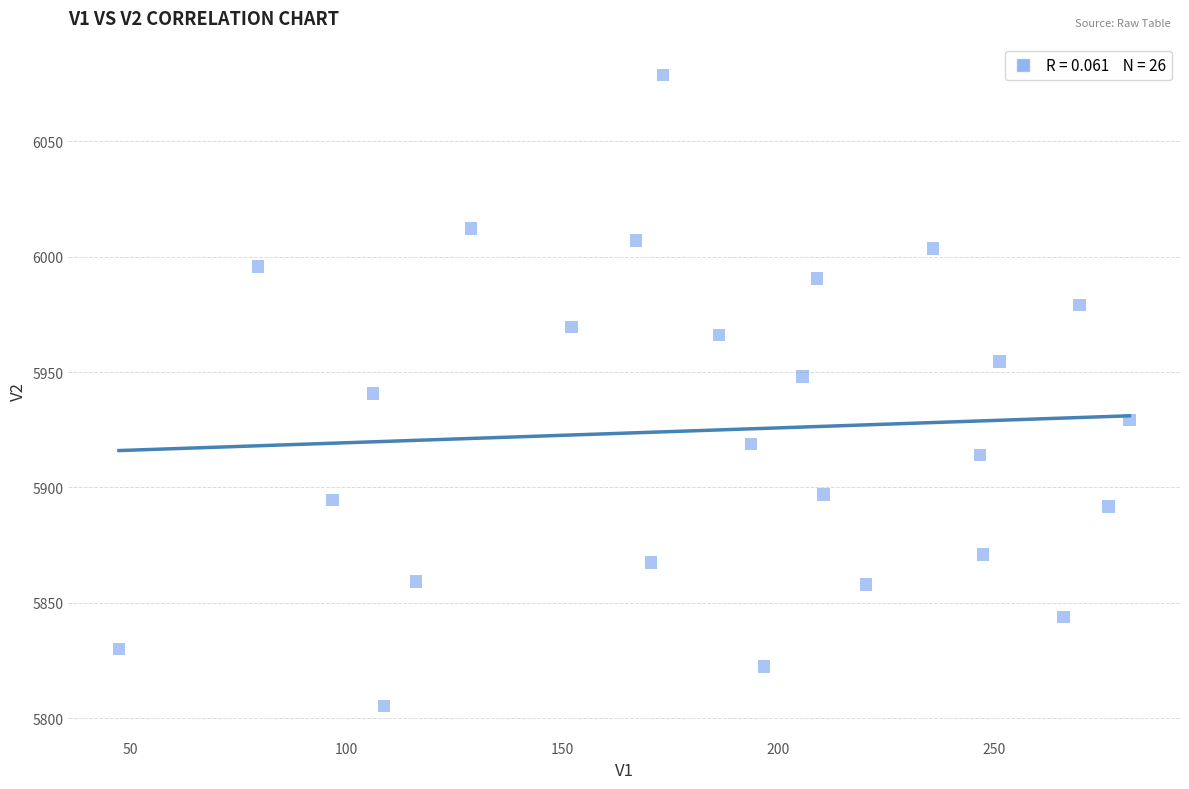

What is the range of X values (max minus min)?

233.8